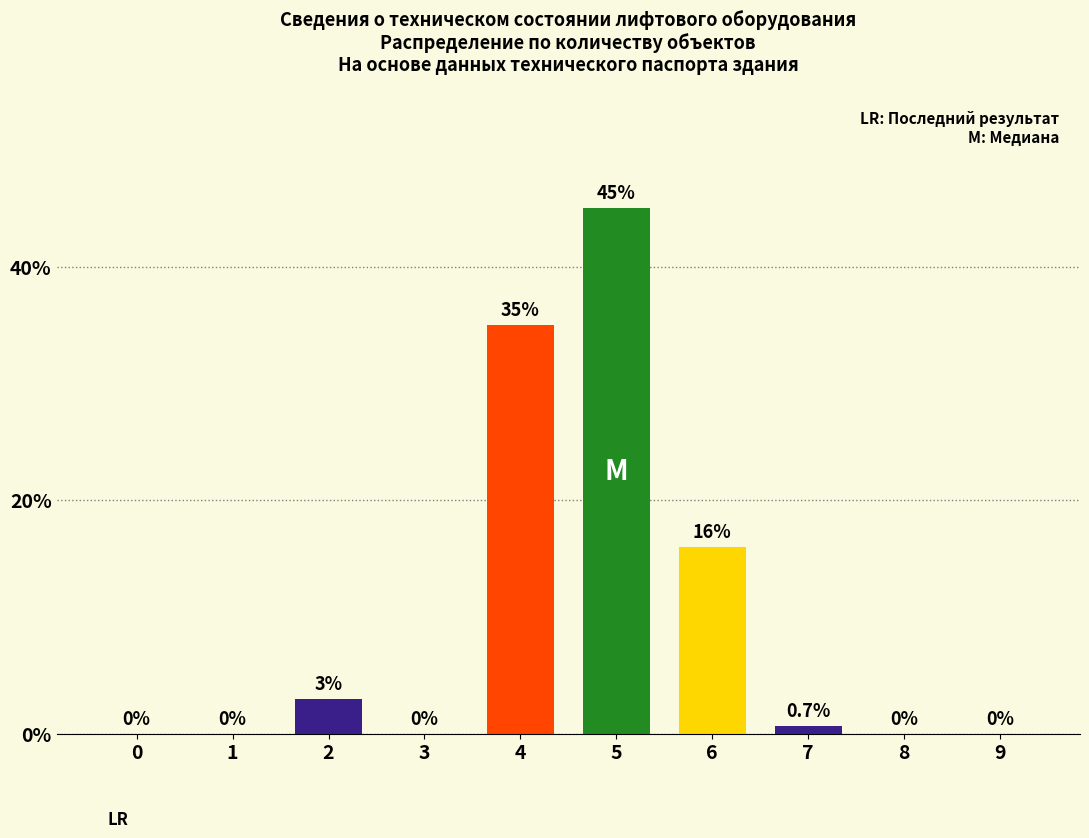

Reading left to right, list all the values displayed in this chart.

0=0.0	1=0.0	2=3.0	3=0.0	4=35.0	5=45.0	6=16.0	7=0.7	8=0.0	9=0.0